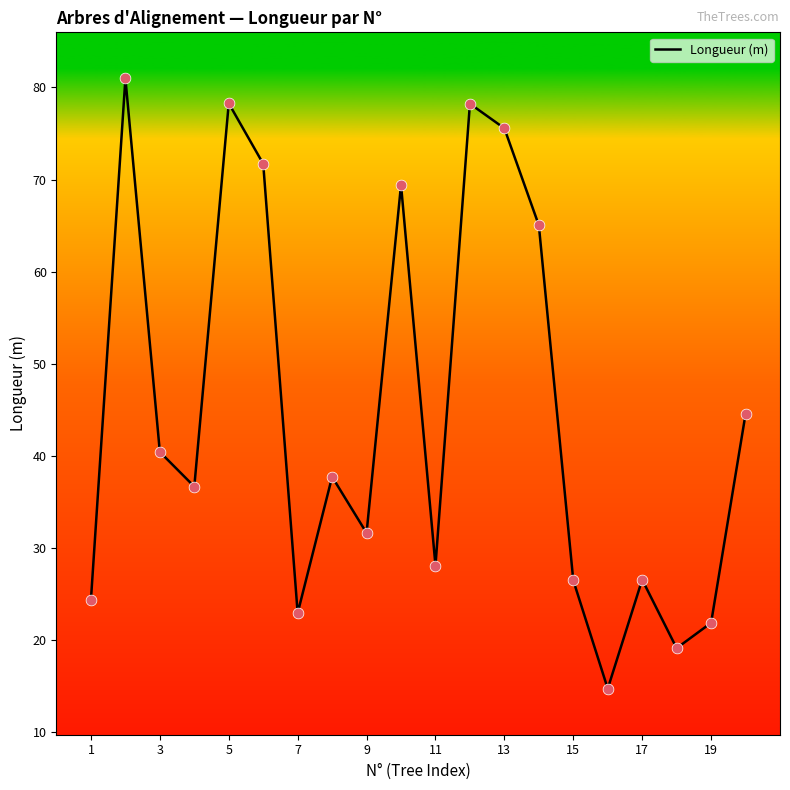

What is the maximum value shown in the chart?

81.0